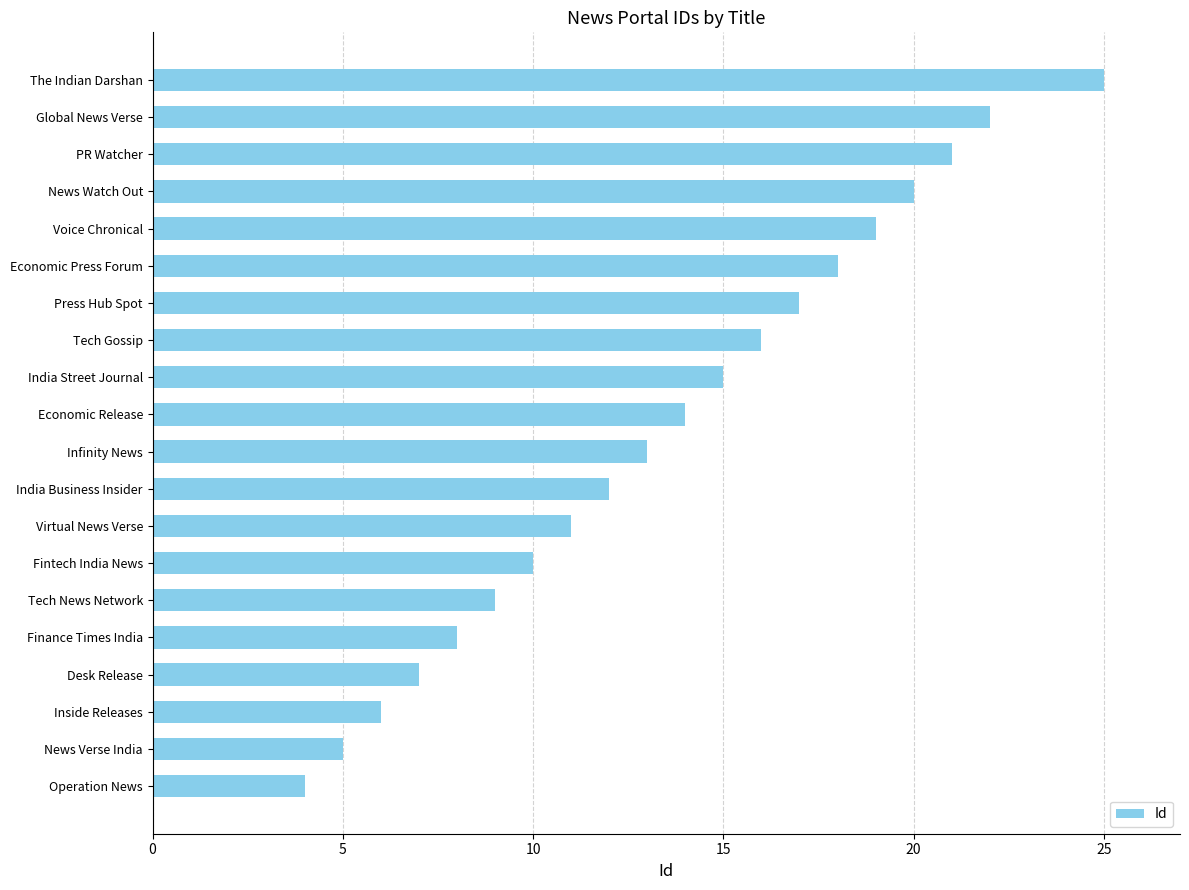

How many categories are shown in the chart?

20